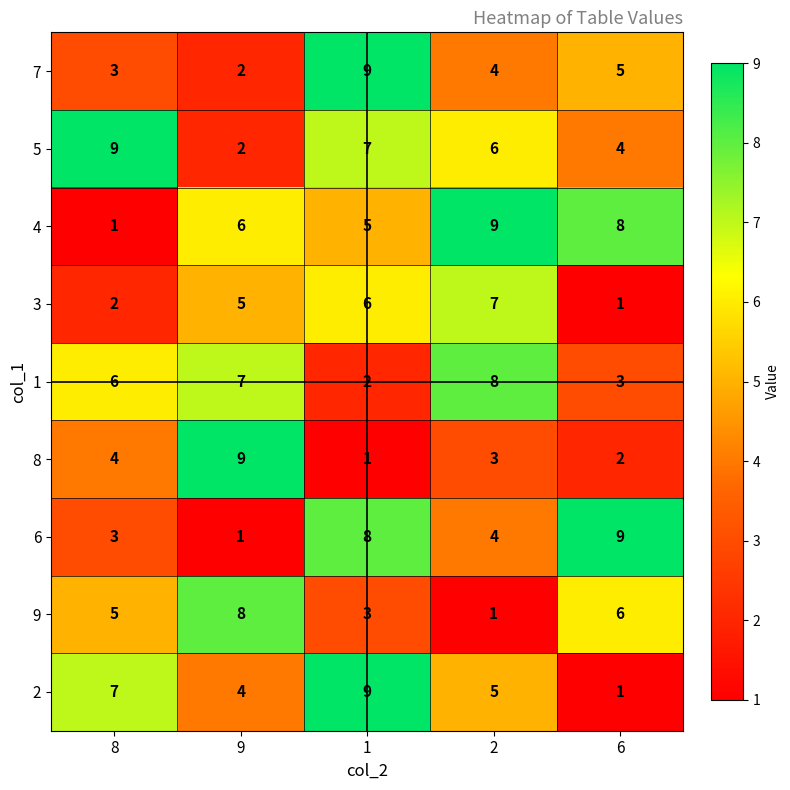

Count the 8 values in the range 2 to 4.

3